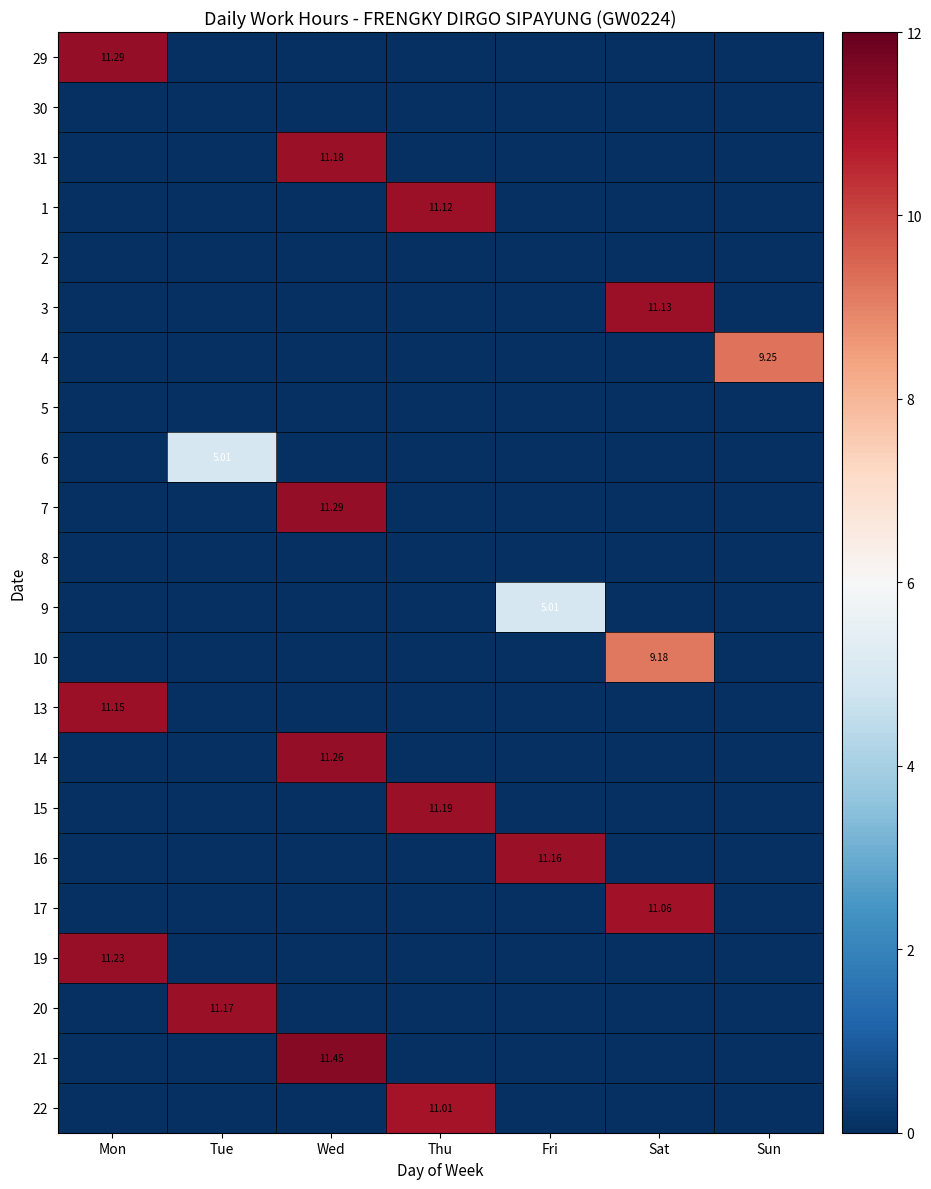

Rank the series by their maximum value, from lowest to highest.

30, 2, 5, 8, 6, 9, 10, 4, 22, 17, 1, 3, 13, 16, 20, 31, 15, 19, 14, 29, 7, 21